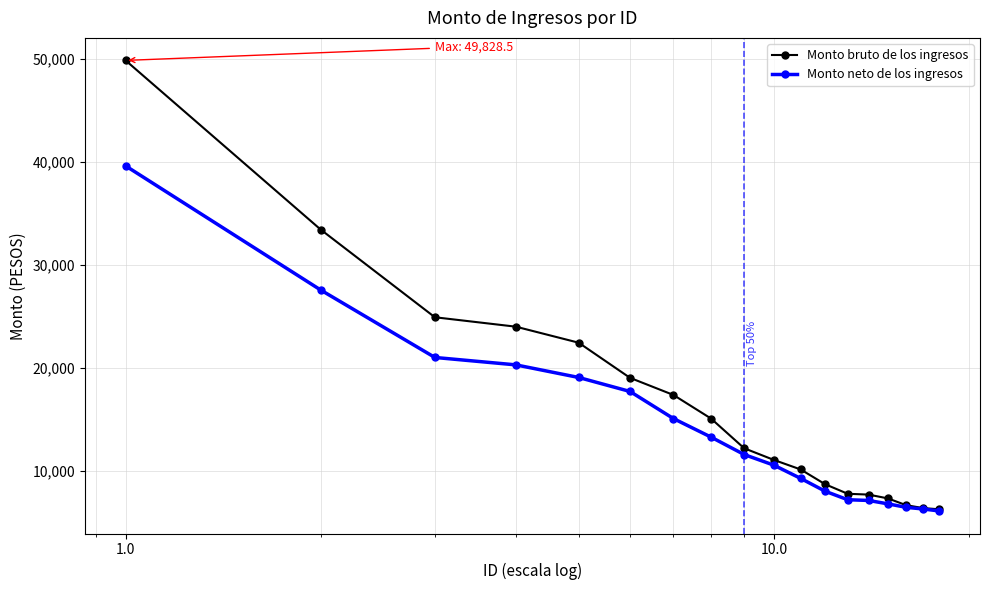

Which series has the largest total across all categories?

Monto bruto de los ingresos